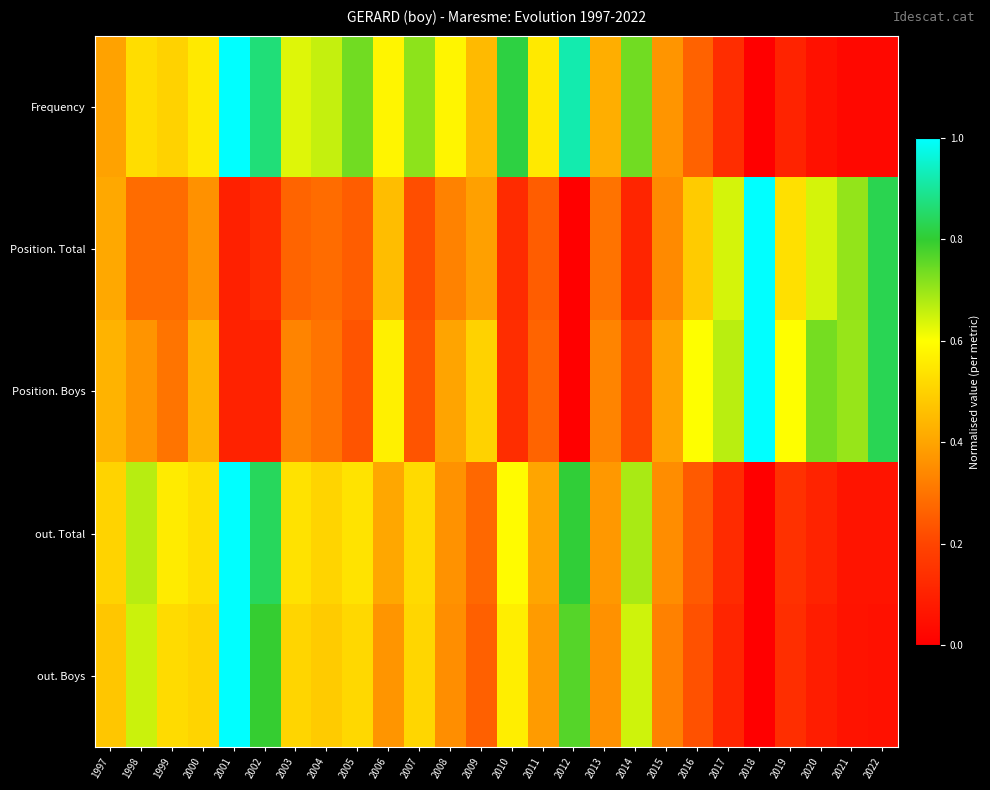

At which category does the chart reach its peak across all series?

2001